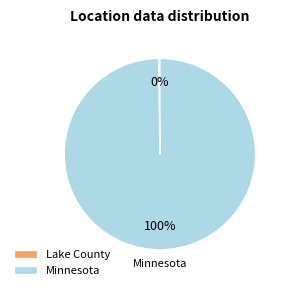

The Minnesota slice represents 89% of the pie. True or false?

False